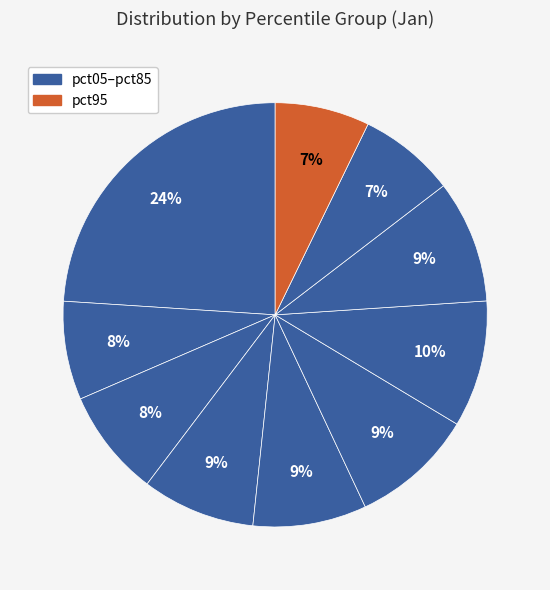

Count the number of slices in the pie.

10